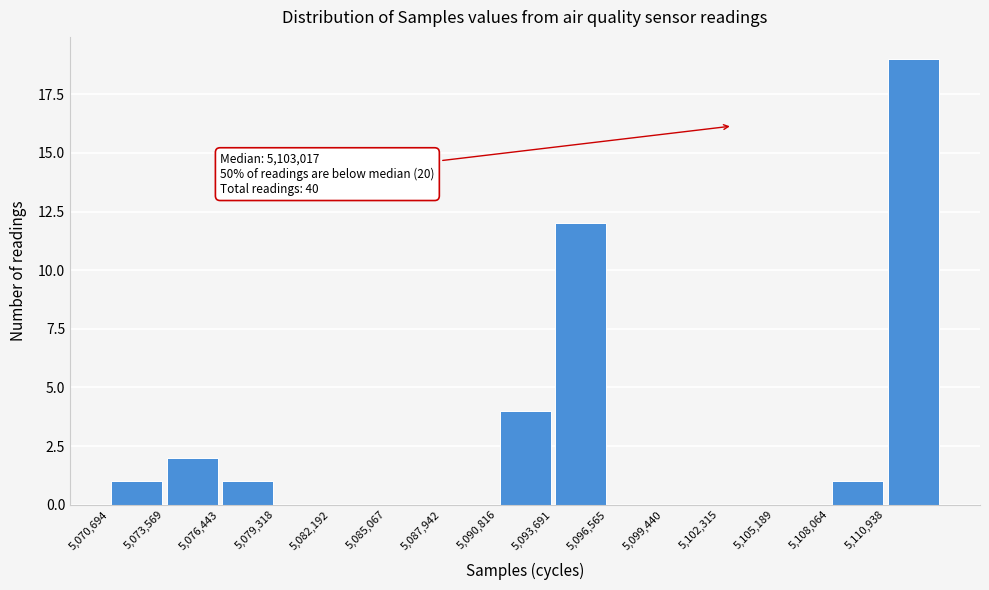

Which range on the x-axis has the tallest bar?

5111000 to 5114000